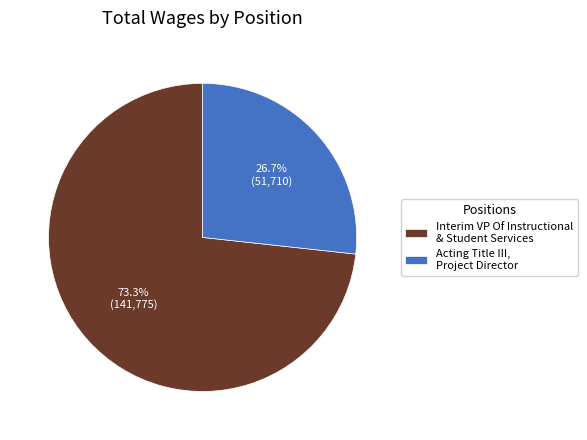

Which slice represents more than half of the pie?

Interim VP Of Instructional & Student Services